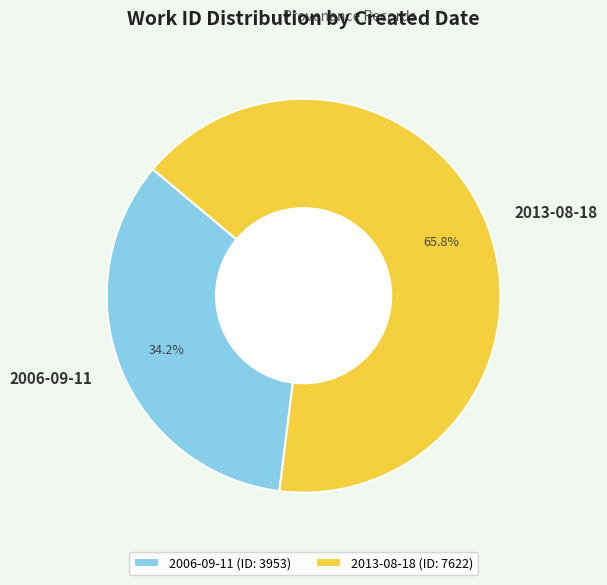

What is the largest slice in the pie chart?

2013-08-18